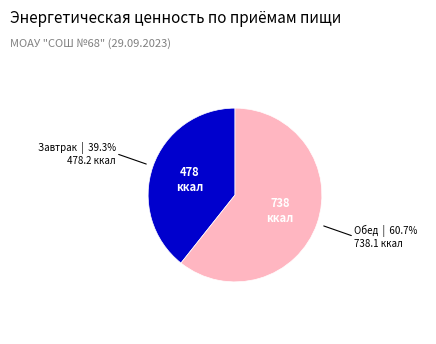

How many slices are in this pie chart?

2